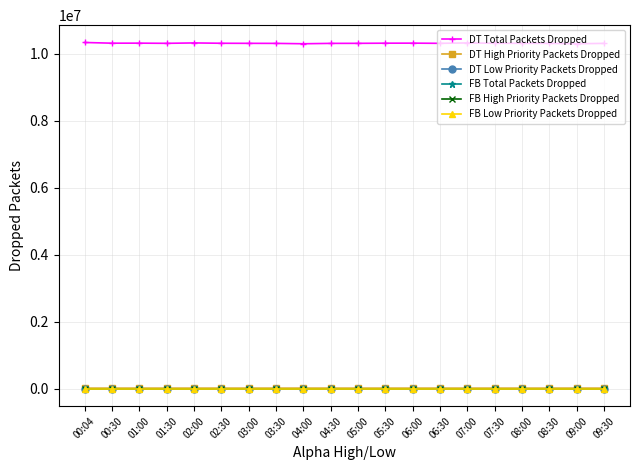

What is the maximum value shown in the chart?

10334466.0